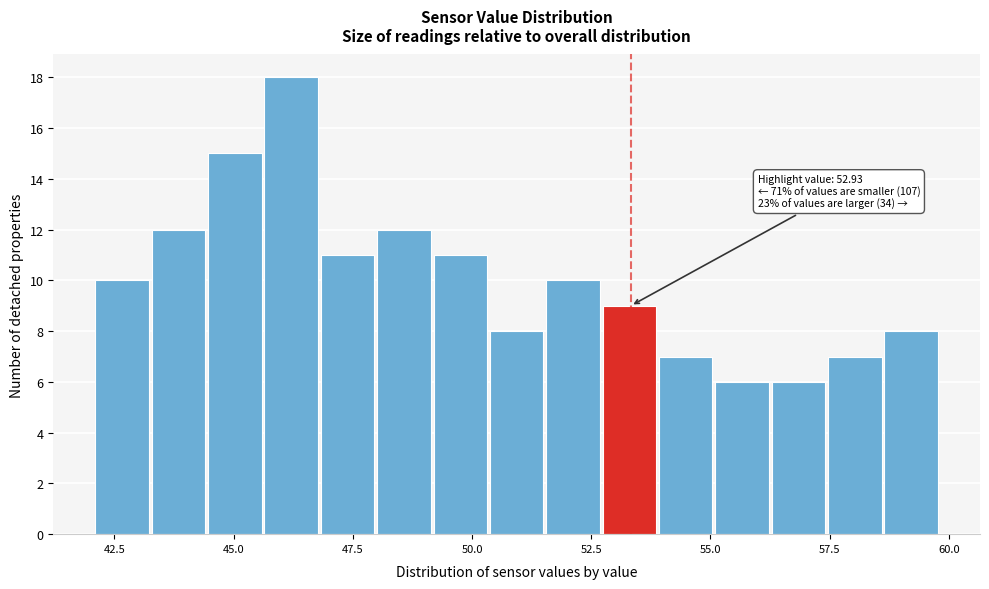

Read against the x-axis, roughly where is the centre of the tallest bar?

46.0